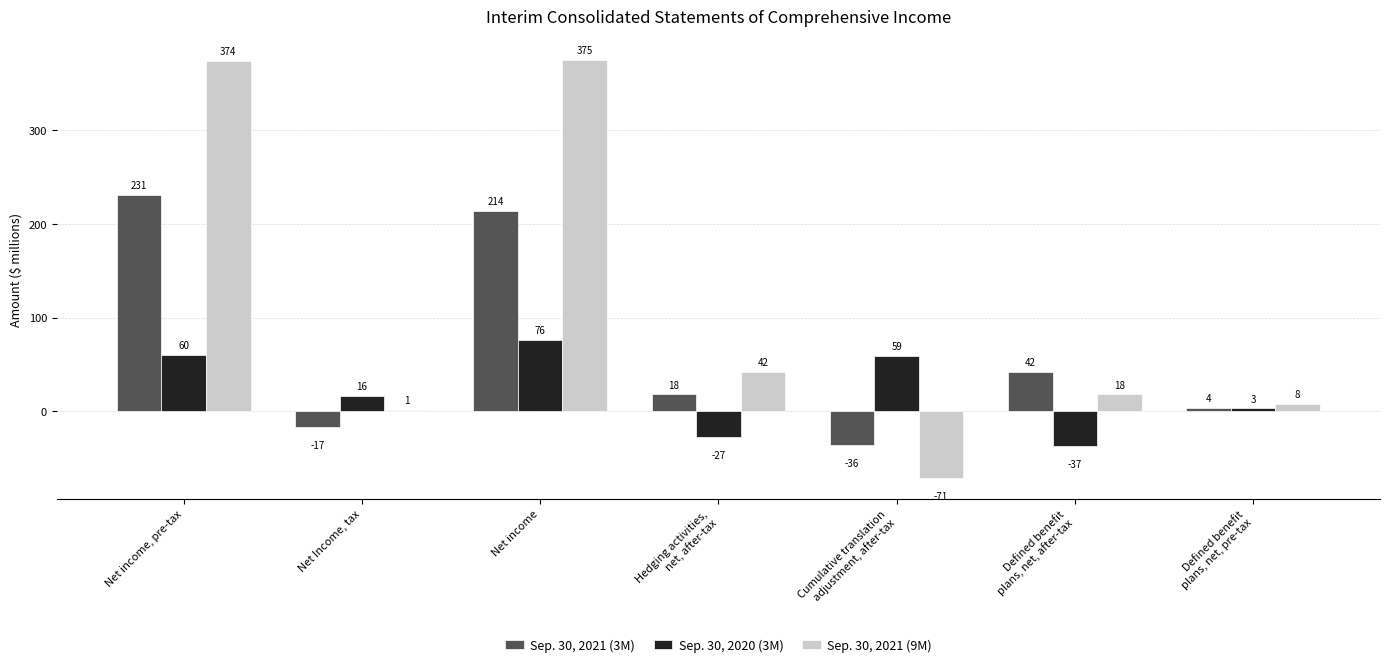

Which category has the highest value across all series?

Net income